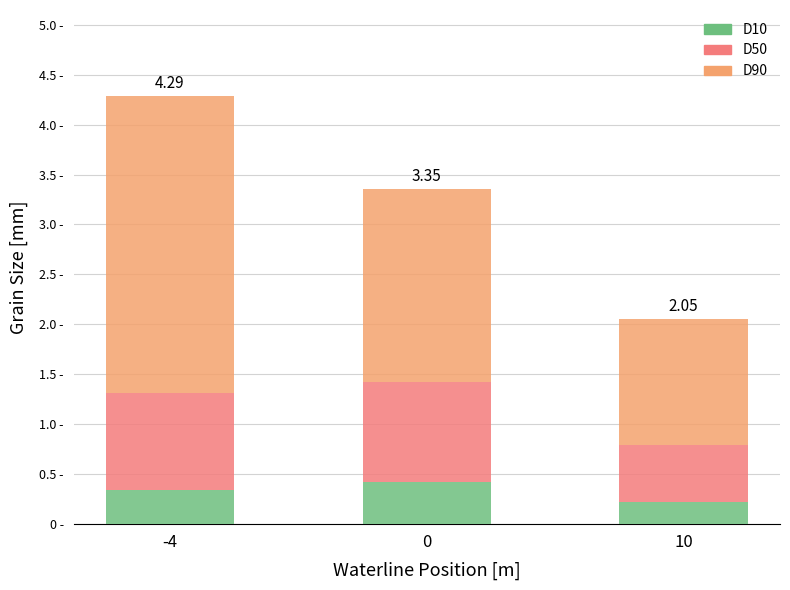

Are the bars horizontal?

No